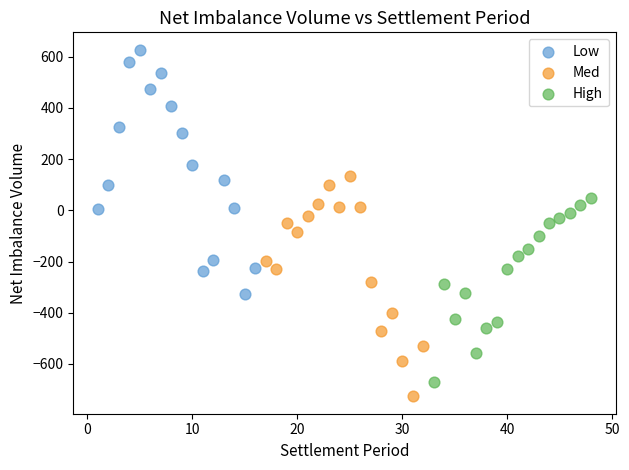

Which series contains the highest Y value?

Low